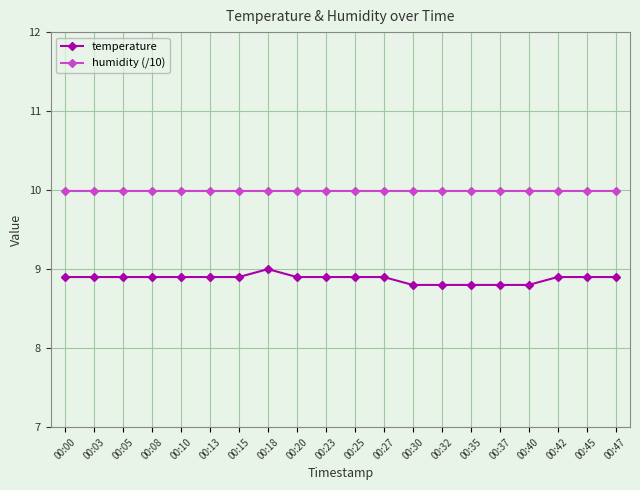

List the series in order of their peak value, lowest first.

temperature, humidity (/10)